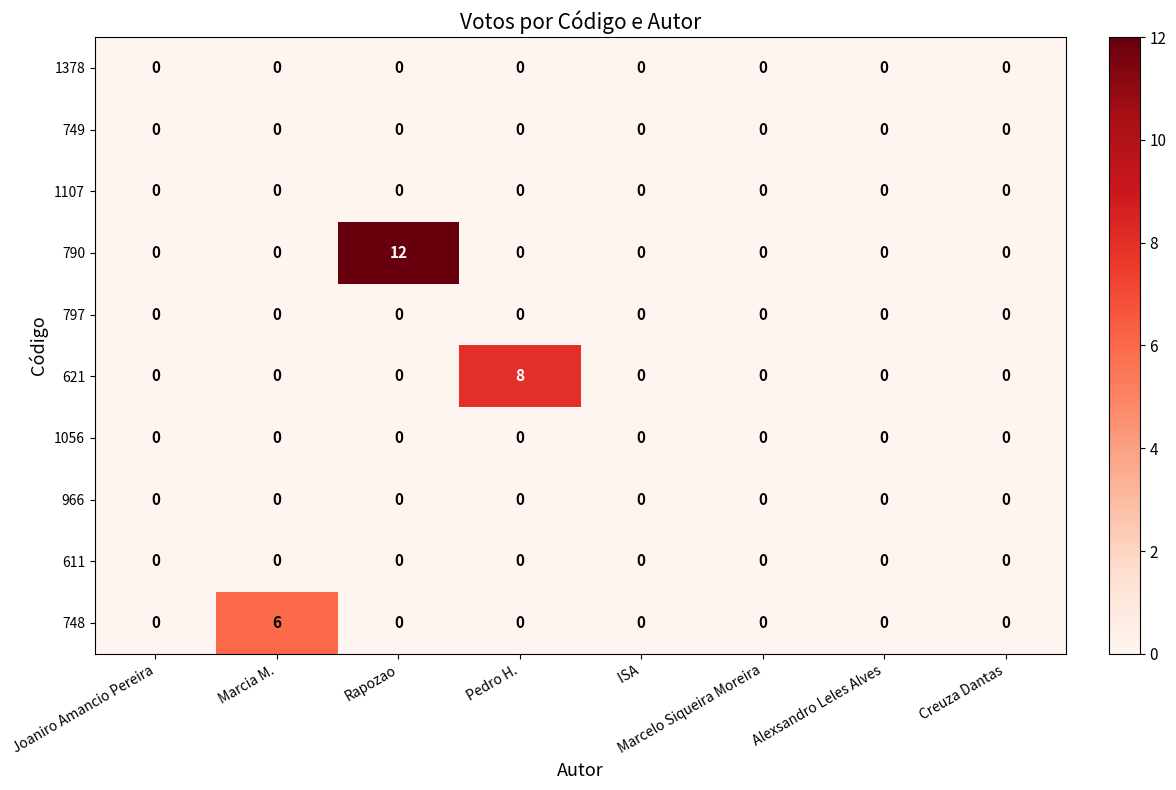

Which category has the highest value across all series?

Rapozao